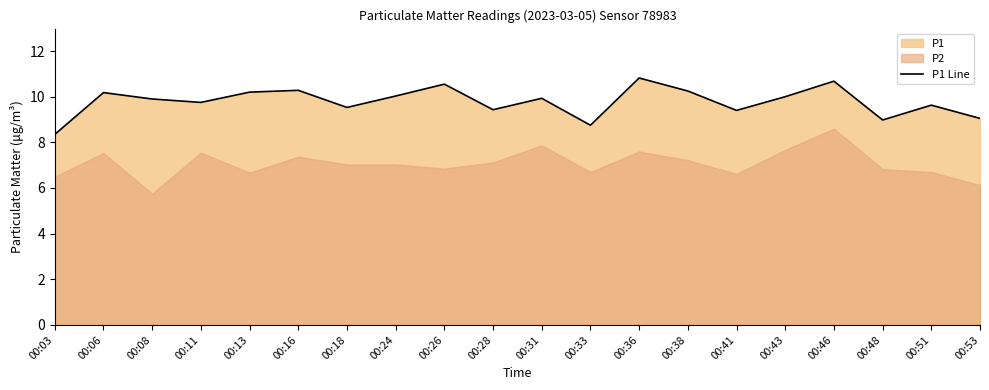

What is the difference between the second highest and minimum values?

2.3